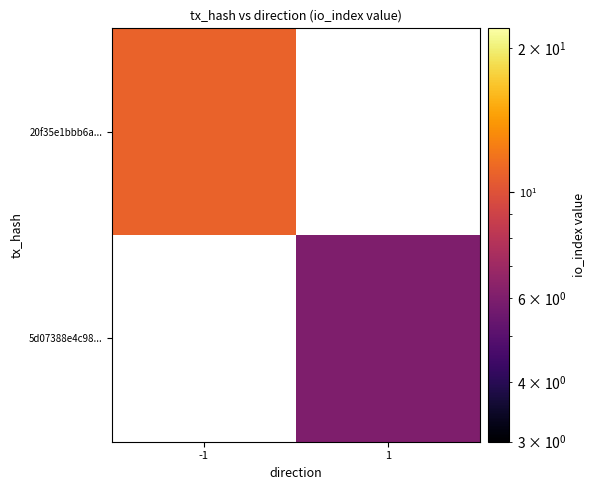

Which series has the largest range (max minus min)?

20f35e1bbb6a...